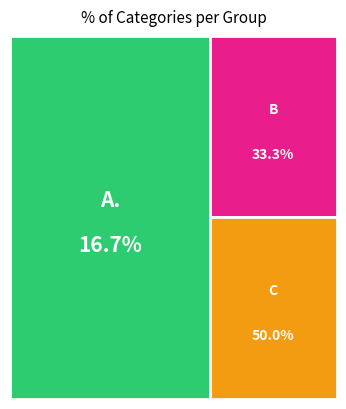

Is there a majority slice in this chart?

No